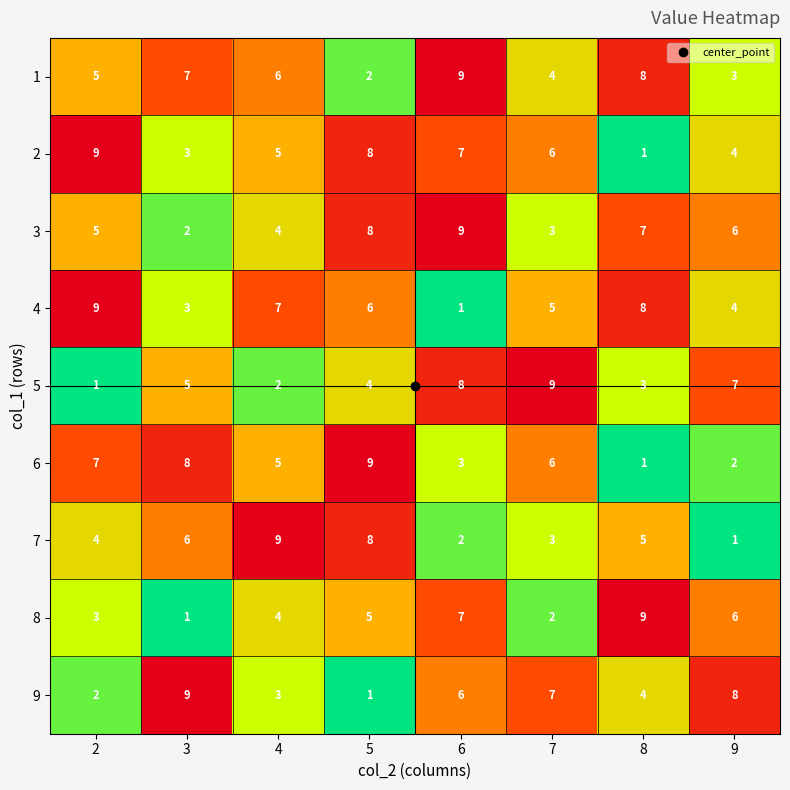

True or false: 9 has a value of 2 at 8.

False